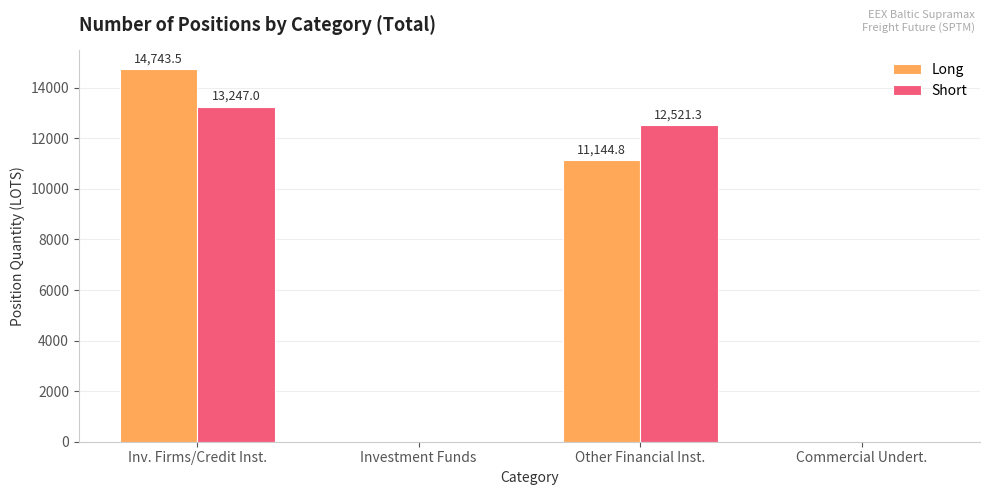

At which category is the sum across all series the highest?

Inv. Firms/Credit Inst.